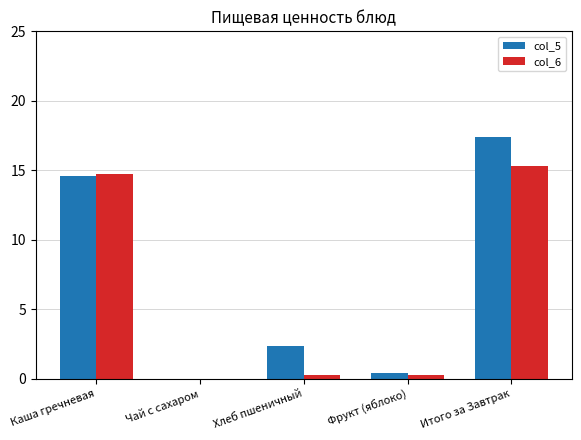

The value of col_6 at Чай с сахаром is 10.6. True or false?

False